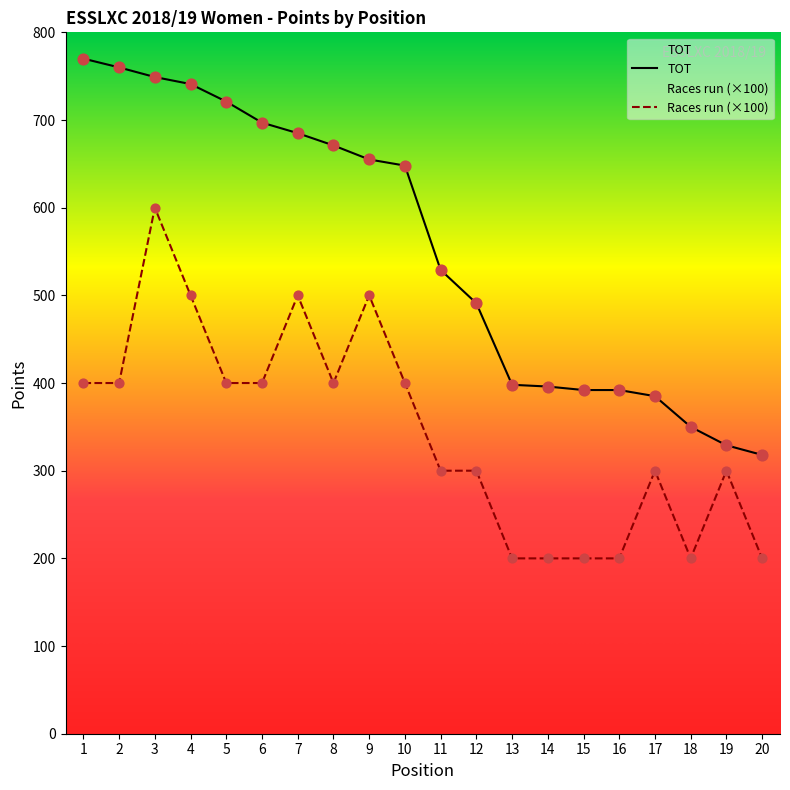

At which category is the sum across all series the highest?

3